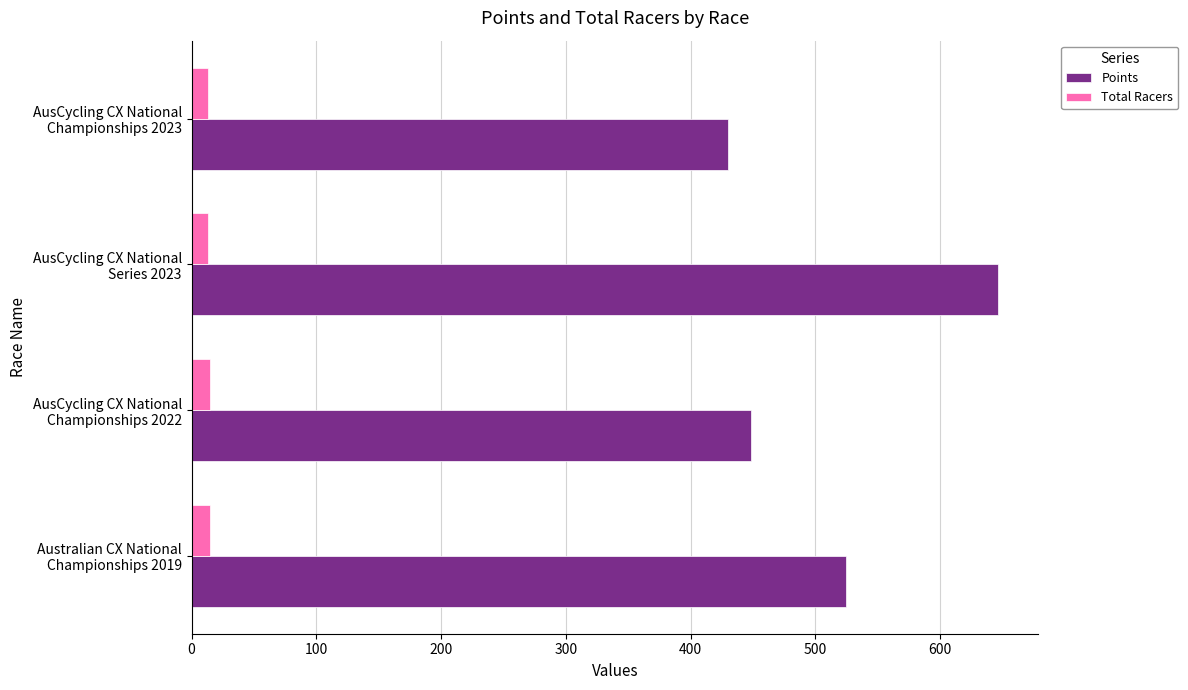

What is the lowest value of the Points series?

430.0